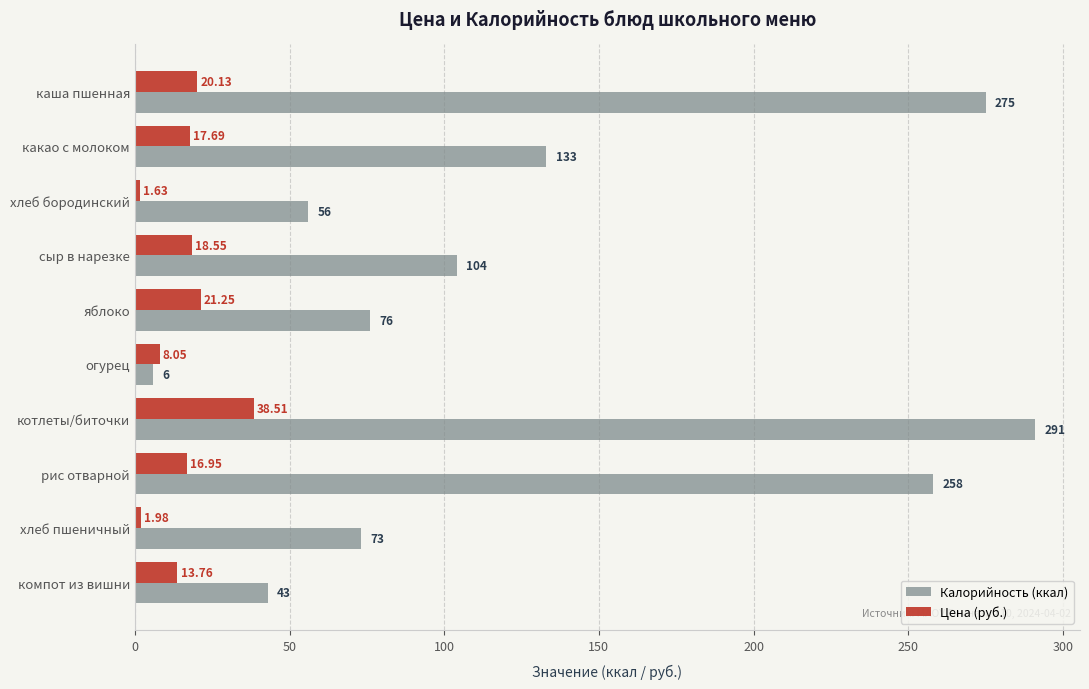

At which label does Калорийность (ккал) reach its minimum?

огурец